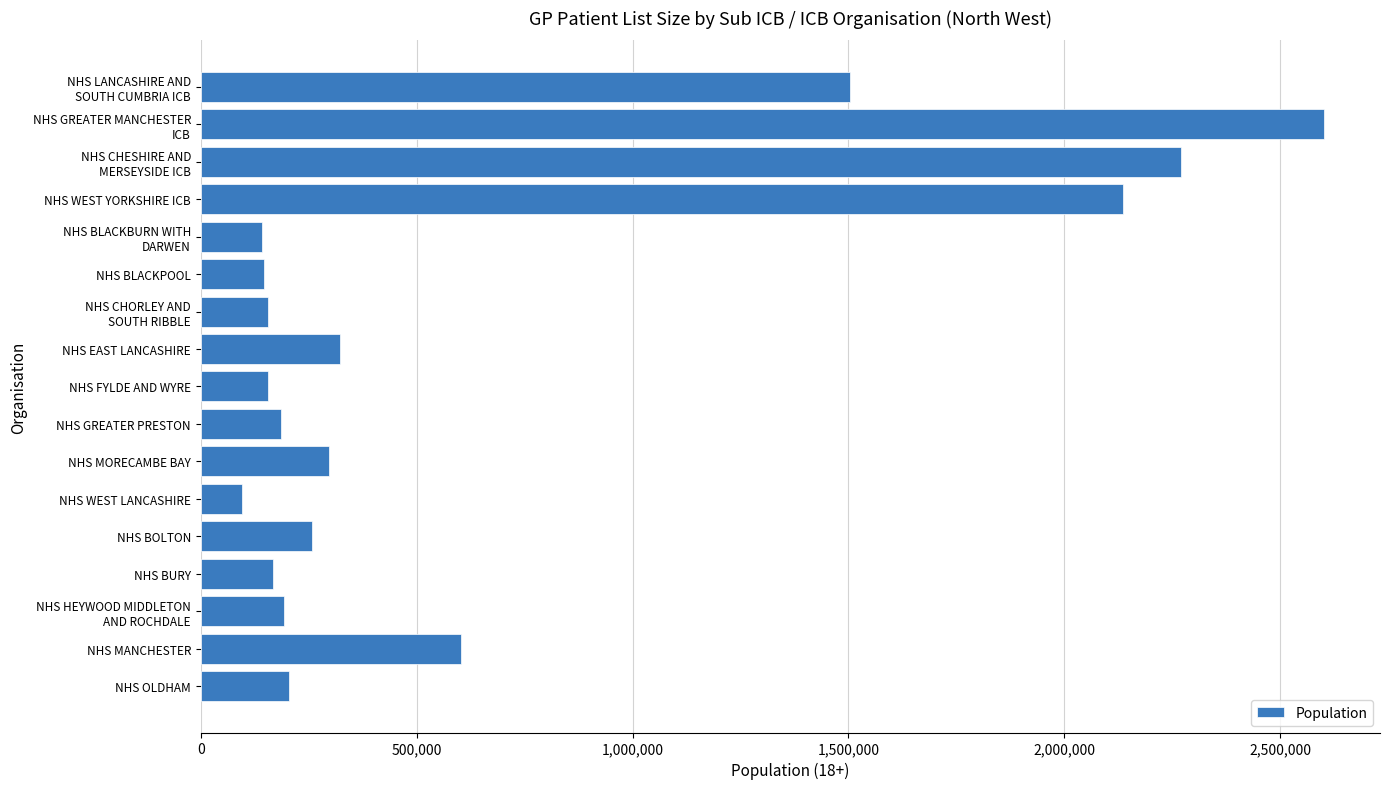

What is the sum of all values?

11439588